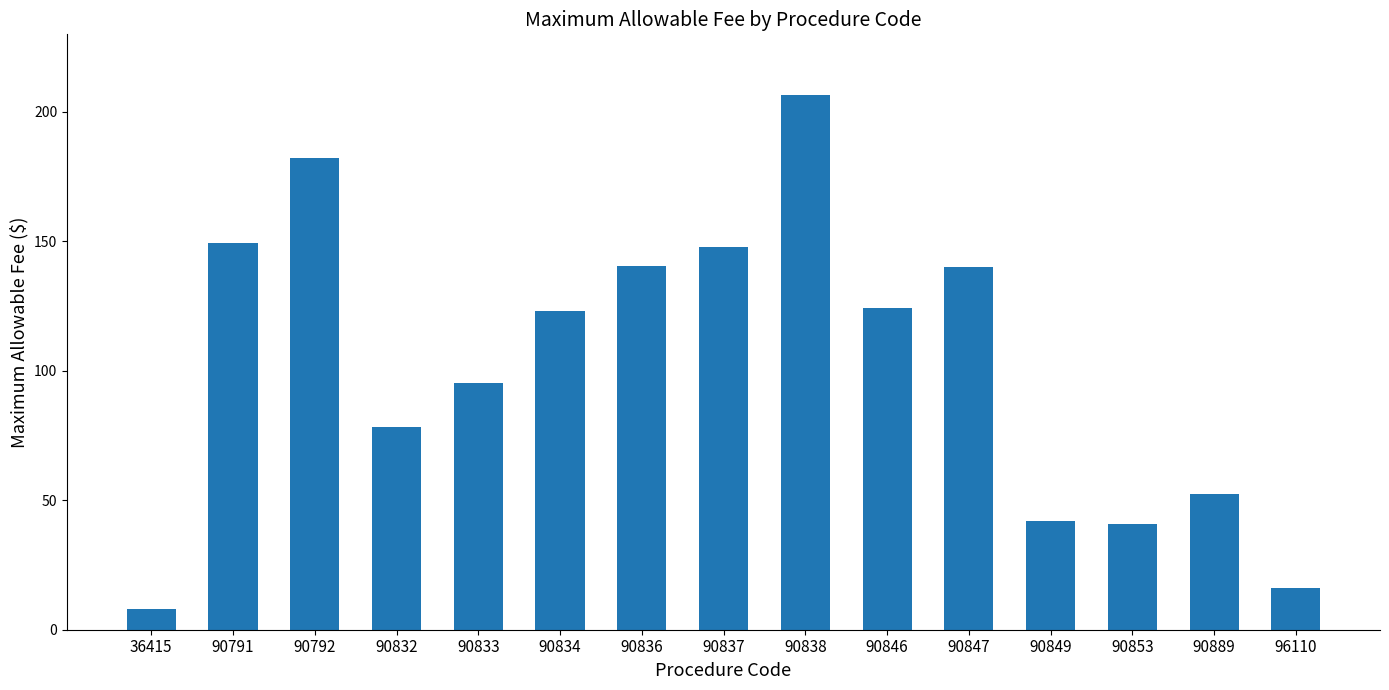

What is the value of the 8th bar from the left?

147.8